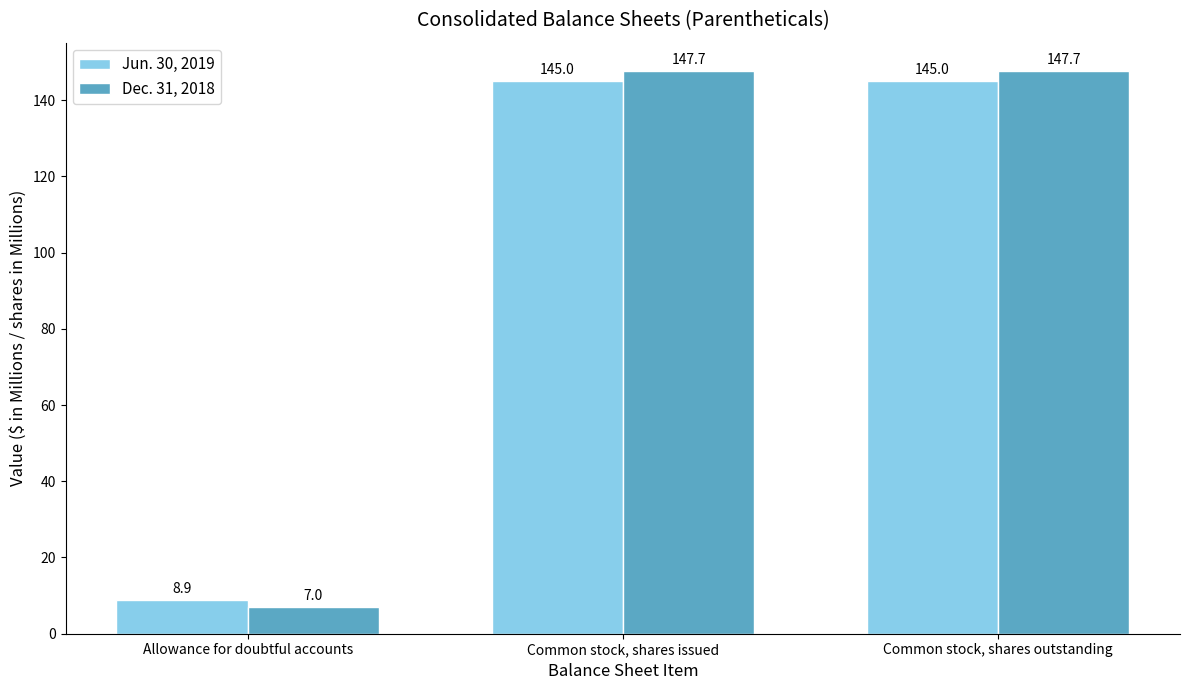

What is the average value of the Jun. 30, 2019 series?

99.6